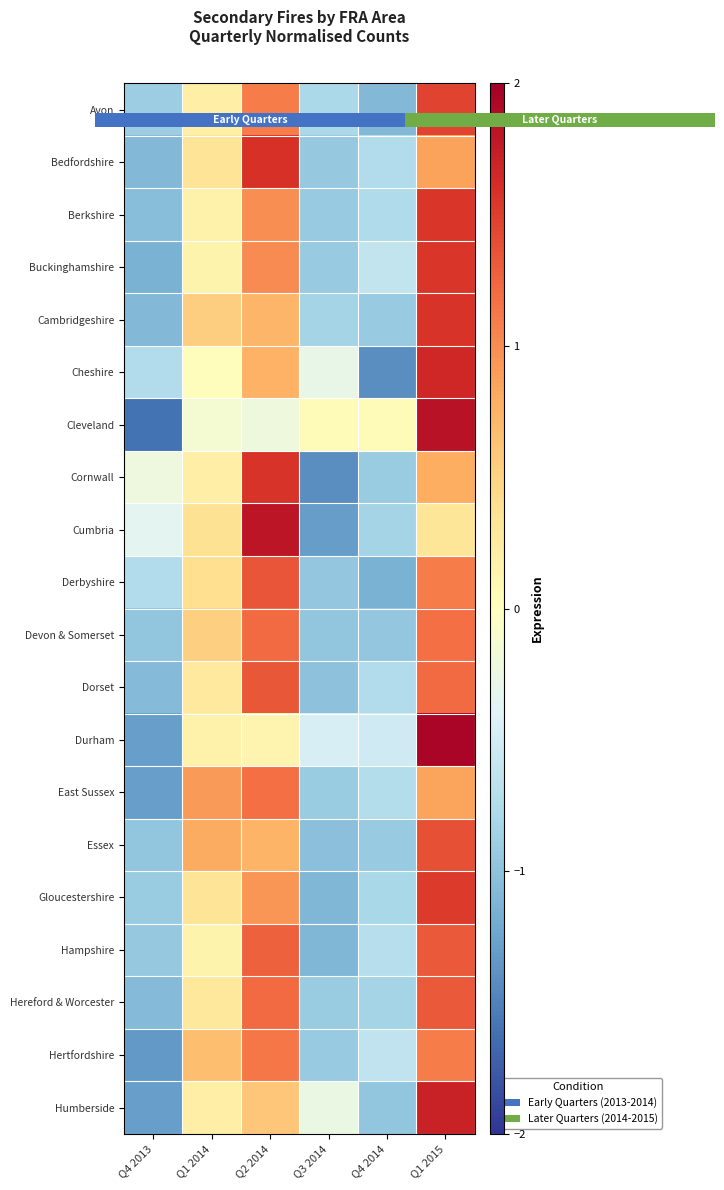

How many data points does each series have?

6